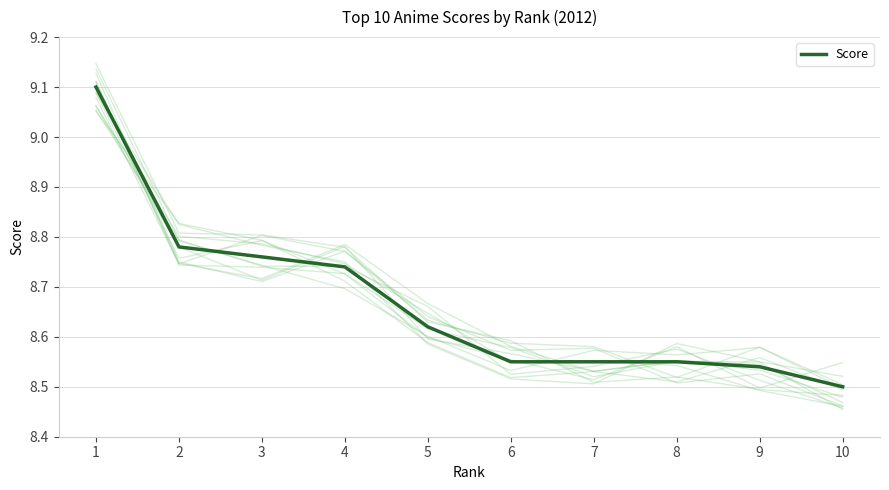

What is the change in value from 3 to 8?

-0.2